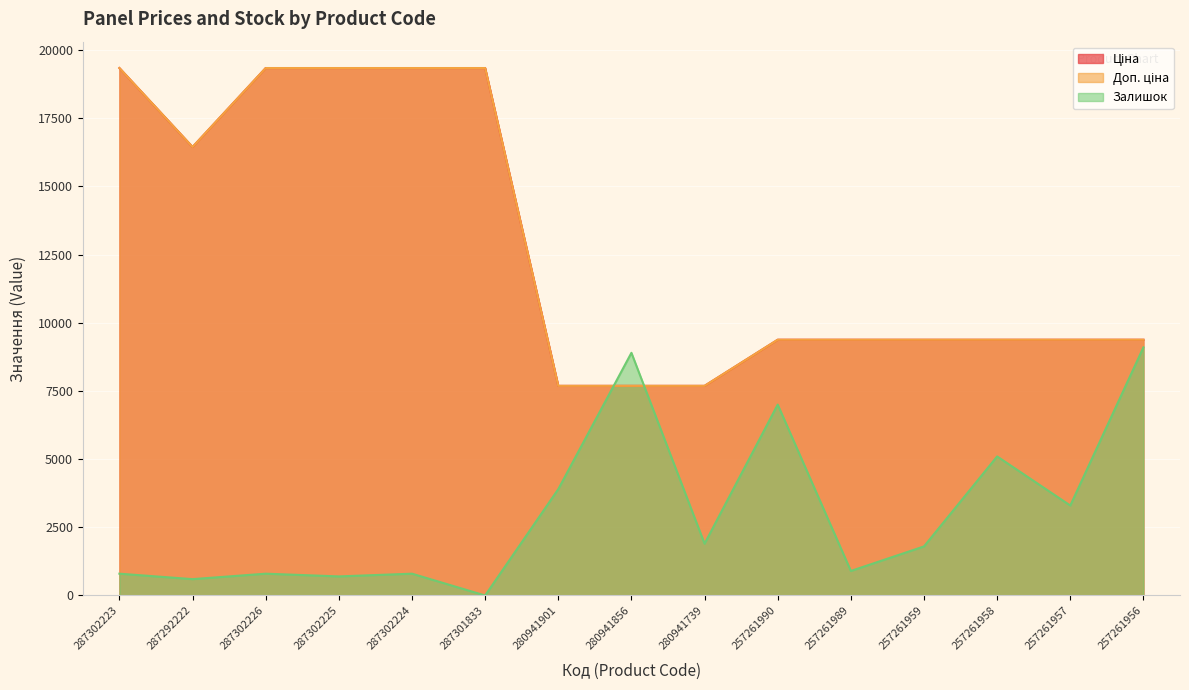

Between 287302226 and 287302225, which is larger?

287302226